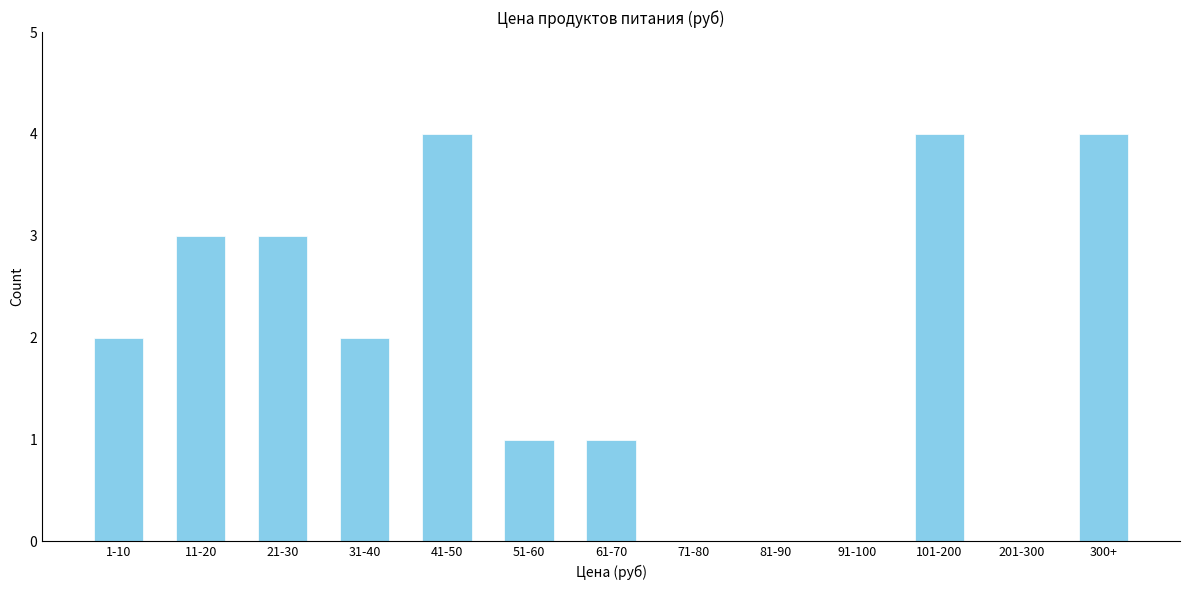

Reading left to right, extract all data points from this chart.

1-10=2	11-20=3	21-30=3	31-40=2	41-50=4	51-60=1	61-70=1	71-80=0	81-90=0	91-100=0	101-200=4	201-300=0	300+=4